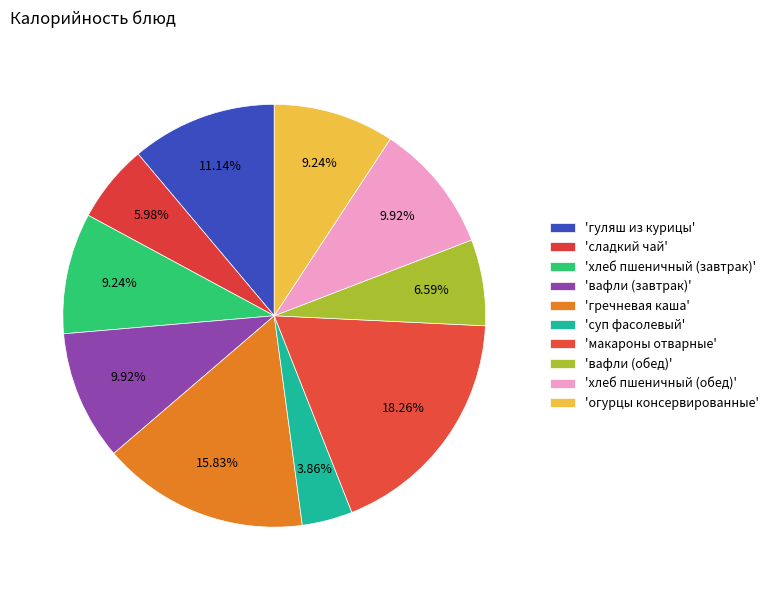

Which category has the biggest portion of the pie?

макароны отварные